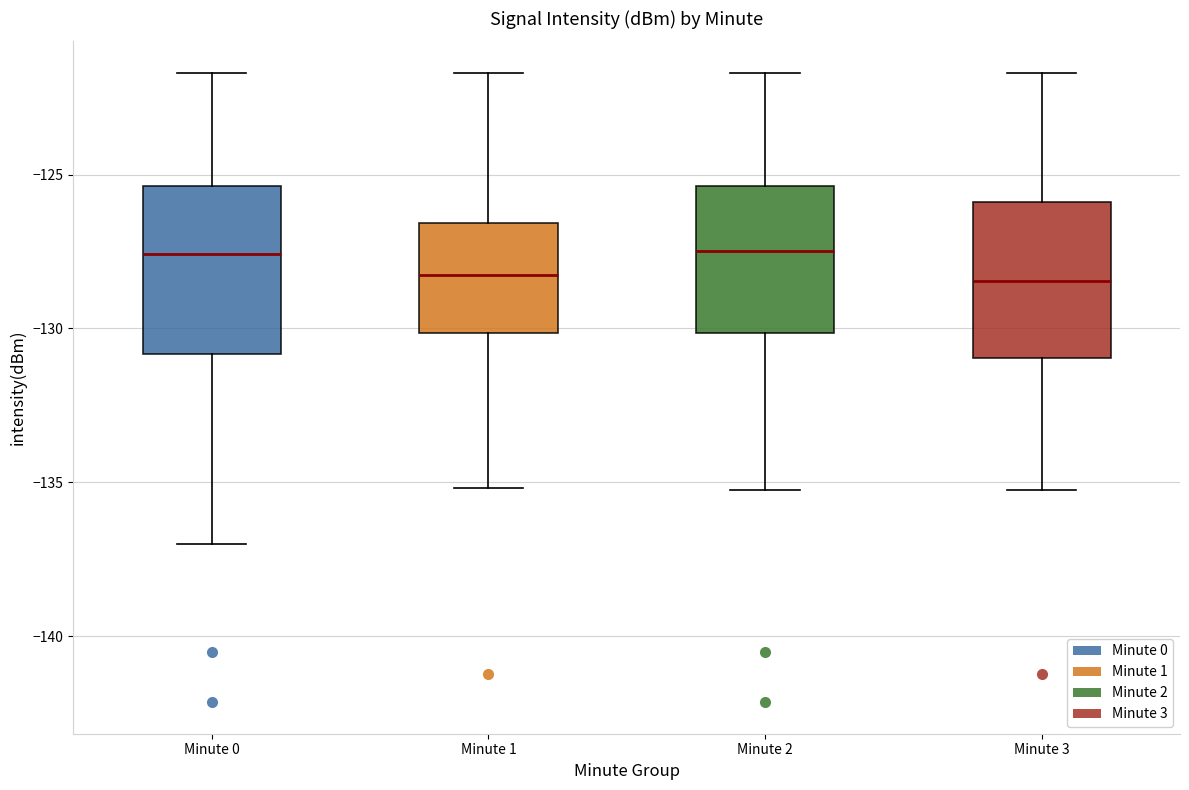

Reading left to right, transcribe this box plot: for each box, give where its median line is, the range the box spans, and where its two whiskers end, as read against the y-axis. The values are not printed on the chart, so give them approximately, as read against the axis.

Minute 0: median -127.5, box -131.0 to -125.5, whiskers -137.0 to -121.5
Minute 1: median -128.5, box -130.0 to -126.5, whiskers -135.0 to -121.5
Minute 2: median -127.5, box -130.0 to -125.5, whiskers -135.0 to -121.5
Minute 3: median -128.5, box -131.0 to -126.0, whiskers -135.0 to -121.5